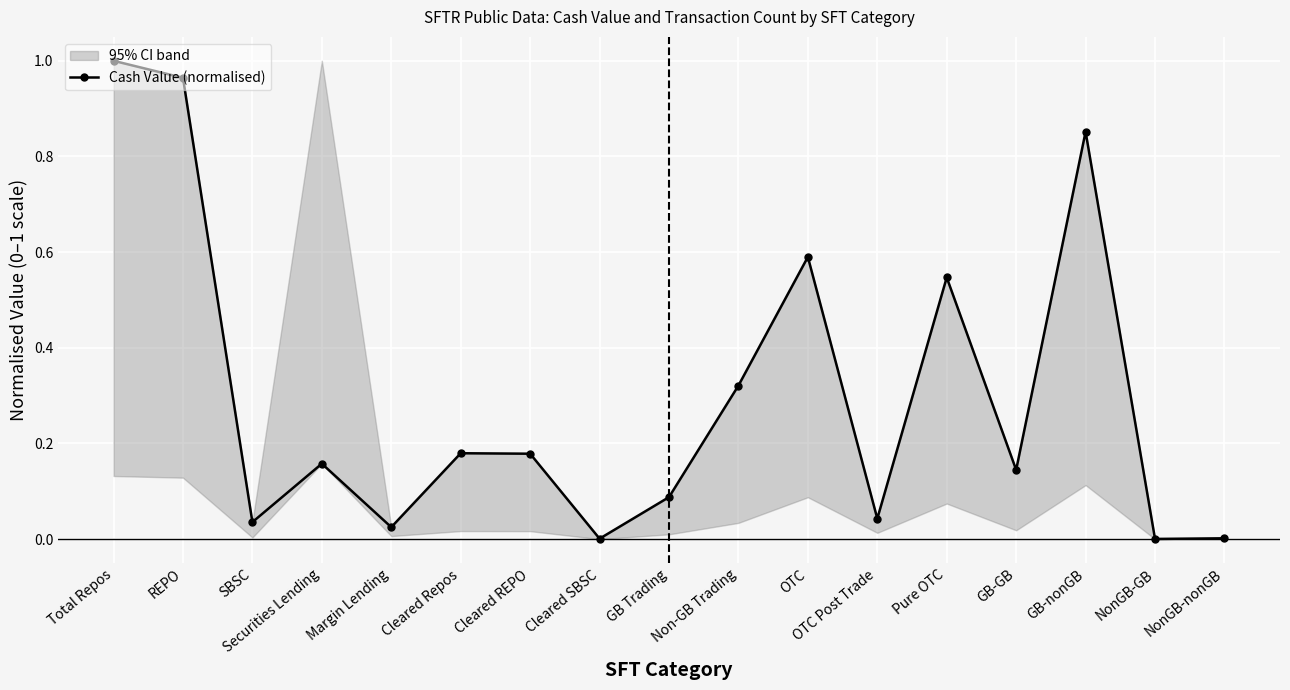

What is the label of the 1st point from the left?

Total Repos